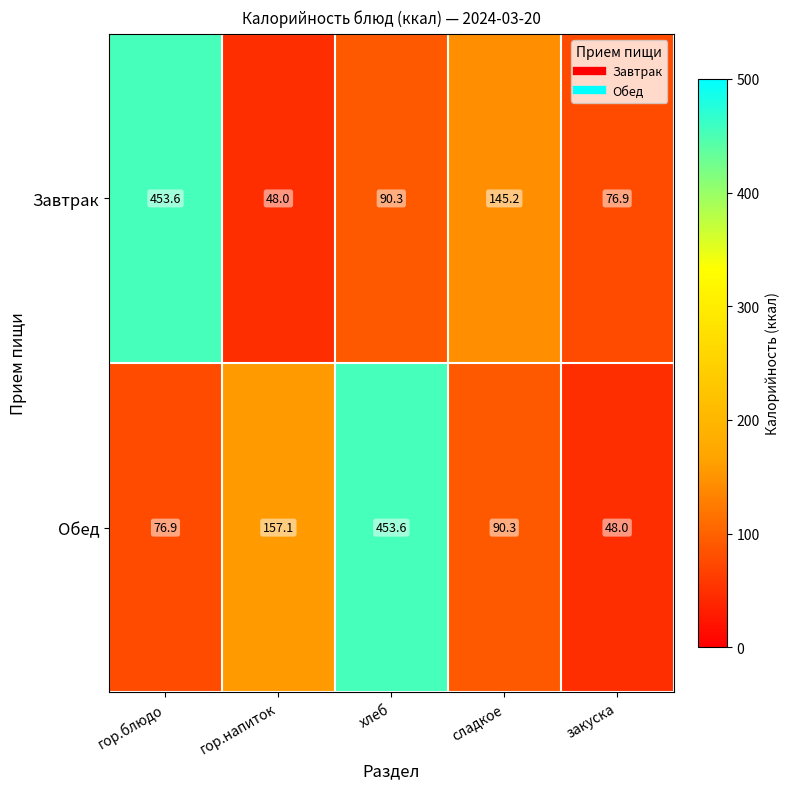

What is the minimum value for Завтрак?

48.0